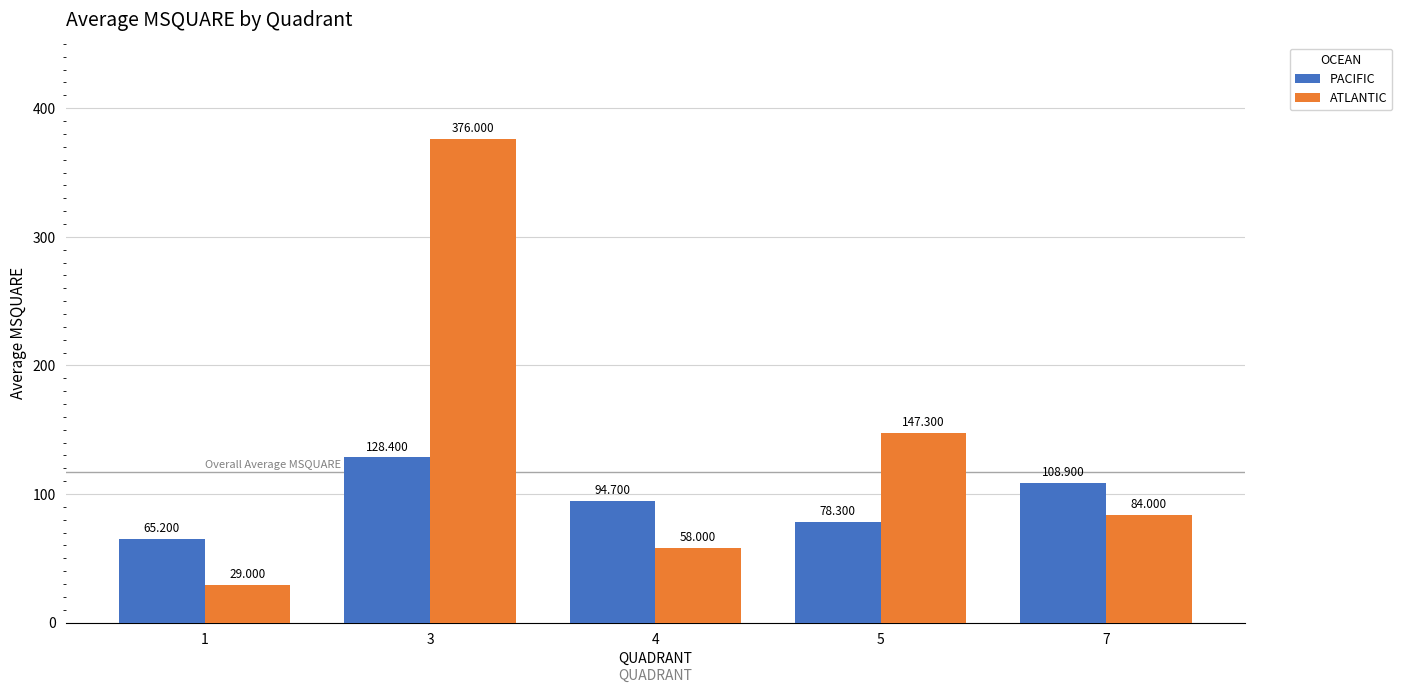

Which series has the largest range (max minus min)?

ATLANTIC